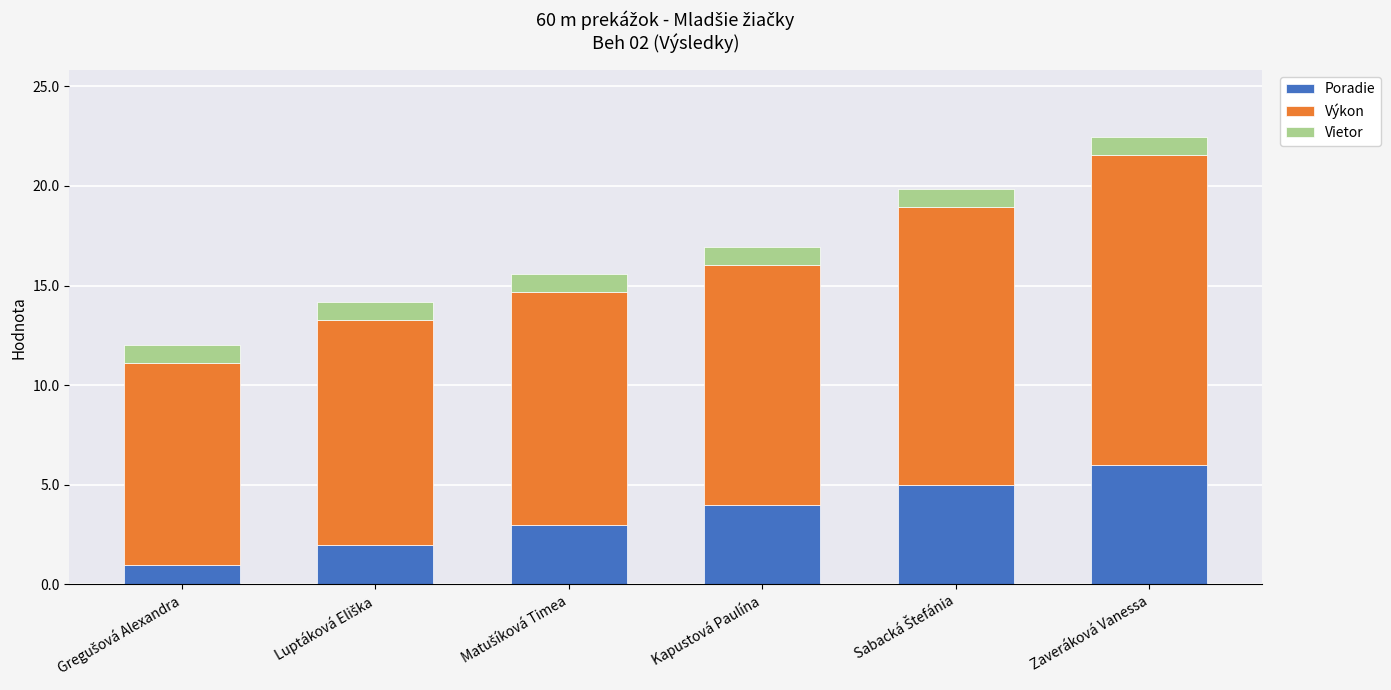

Reading left to right, transcribe the values for Poradie.

1.0	2.0	3.0	4.0	5.0	6.0